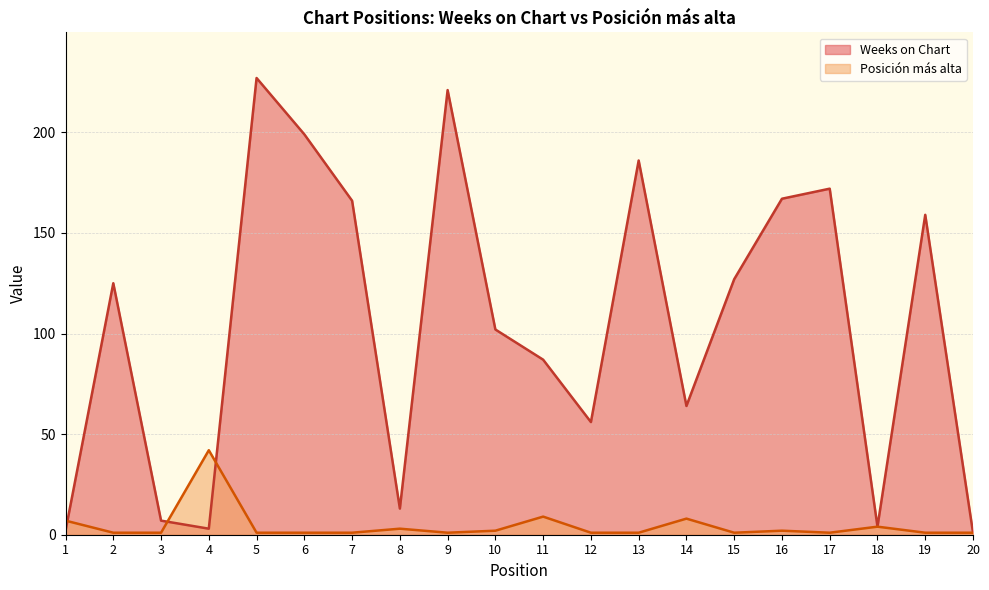

Is the value of Posicion mas alta at 15 greater than the value of Weeks on Chart at 7?

No